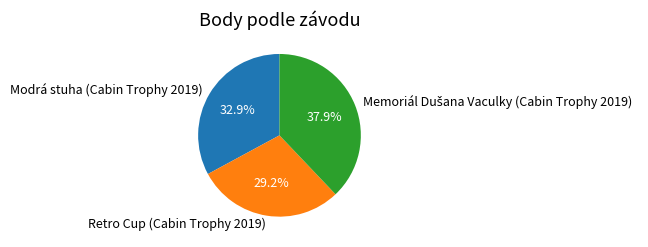

Count the number of slices in the pie.

3